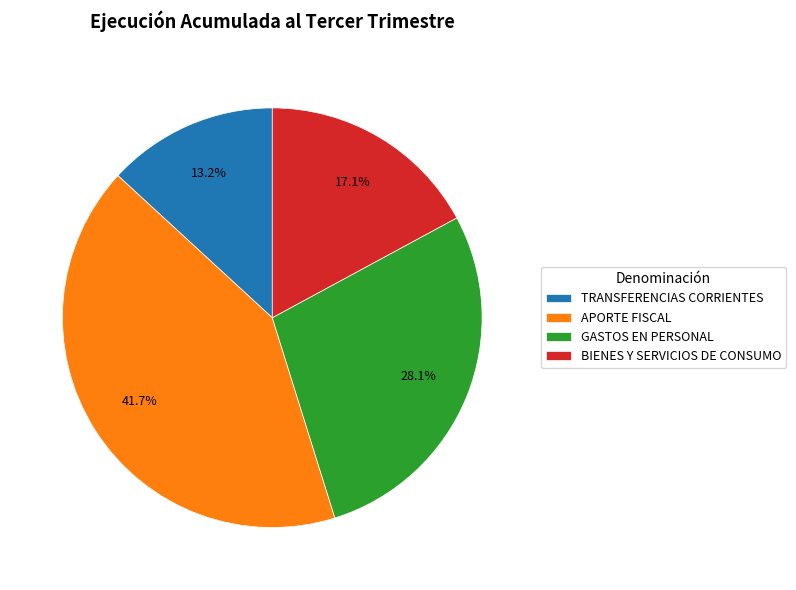

To the nearest percent, what is the combined percentage of APORTE FISCAL and BIENES Y SERVICIOS DE CONSUMO?

59%